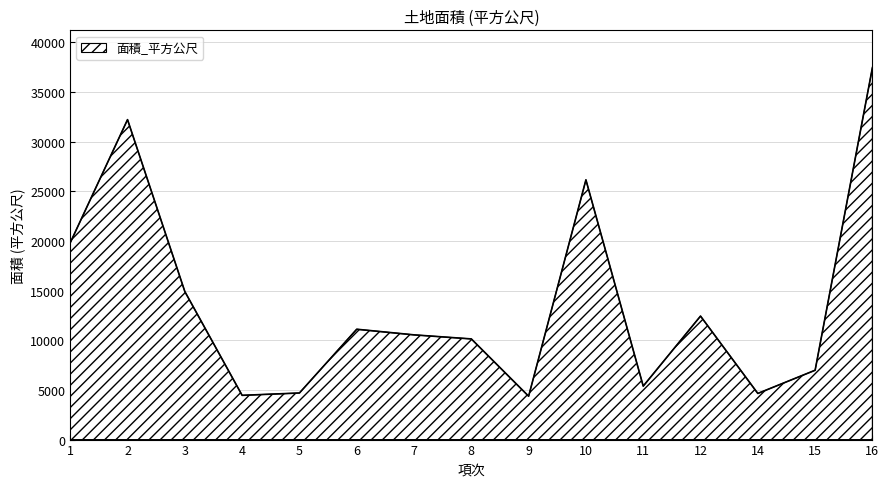

What is the difference between the values at 16 and 11?

32073.0